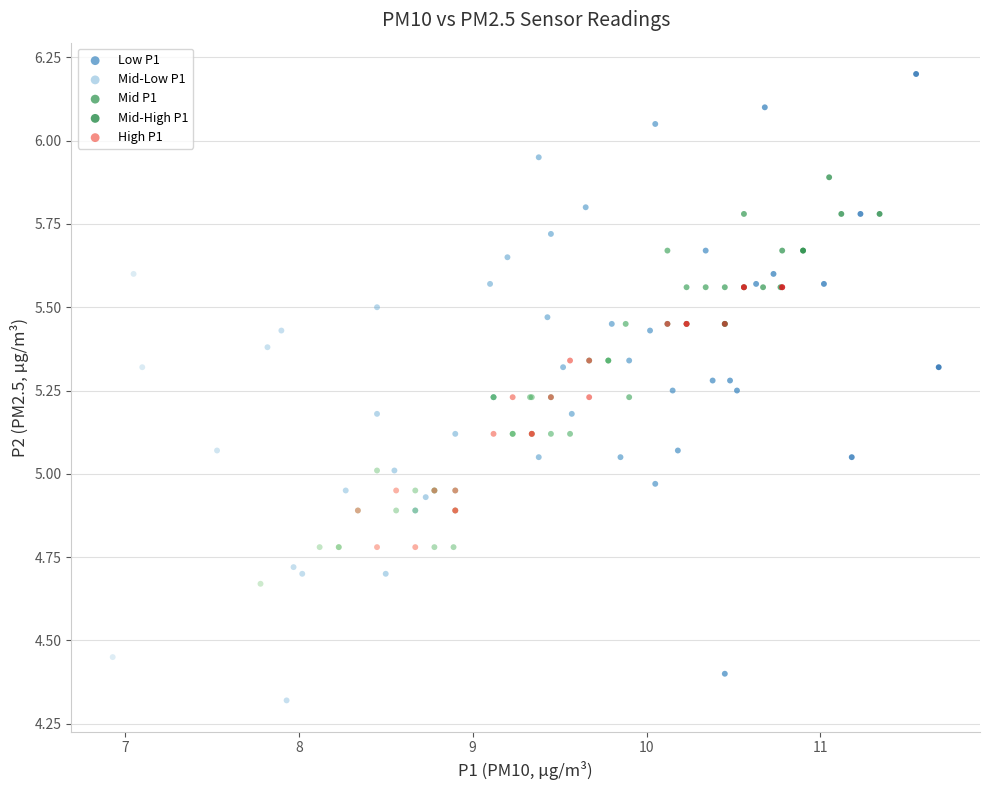

Which series has the largest Y range (max minus min)?

Mid-Low P1